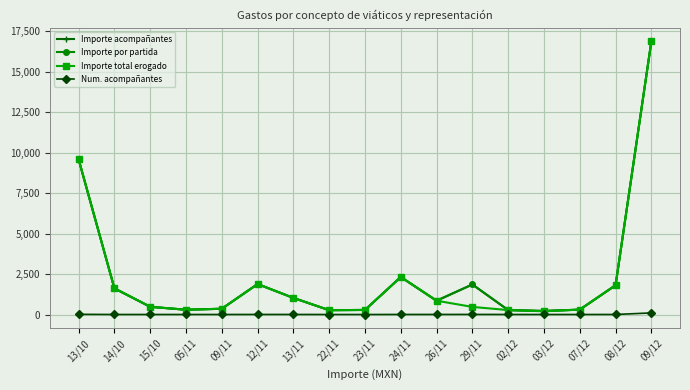

Does the chart have visible grid lines?

Yes